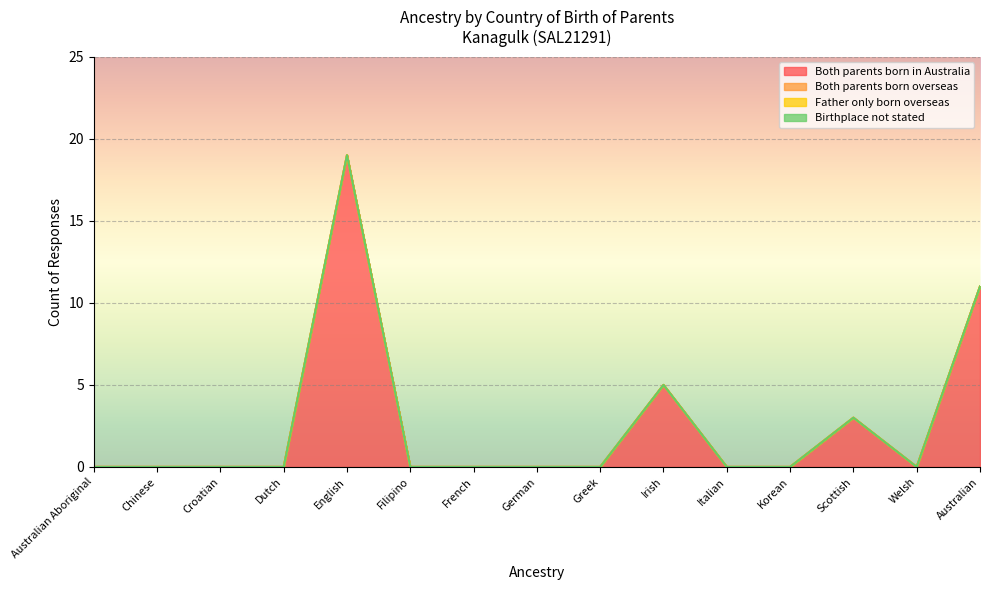

True or false: Both parents born overseas has more than 0 interior local peaks.

False